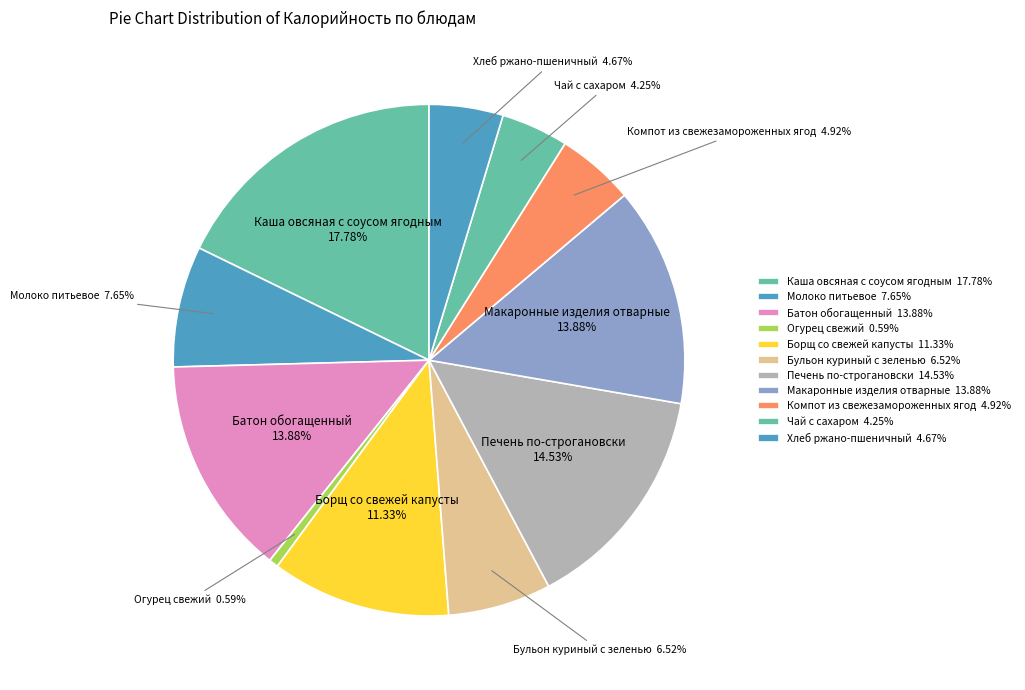

How many slices are in this pie chart?

11